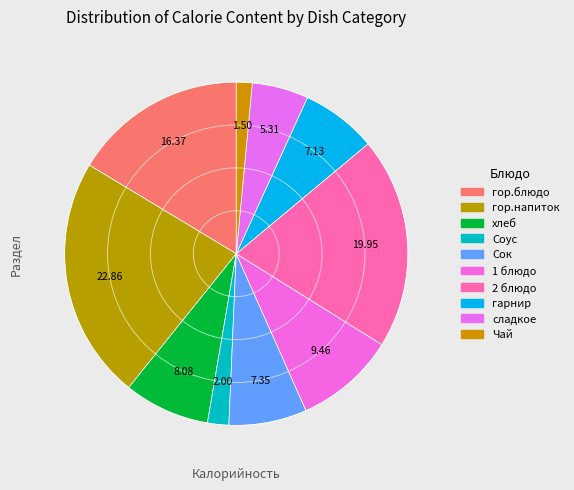

Is there any slice that represents more than half of the pie?

No